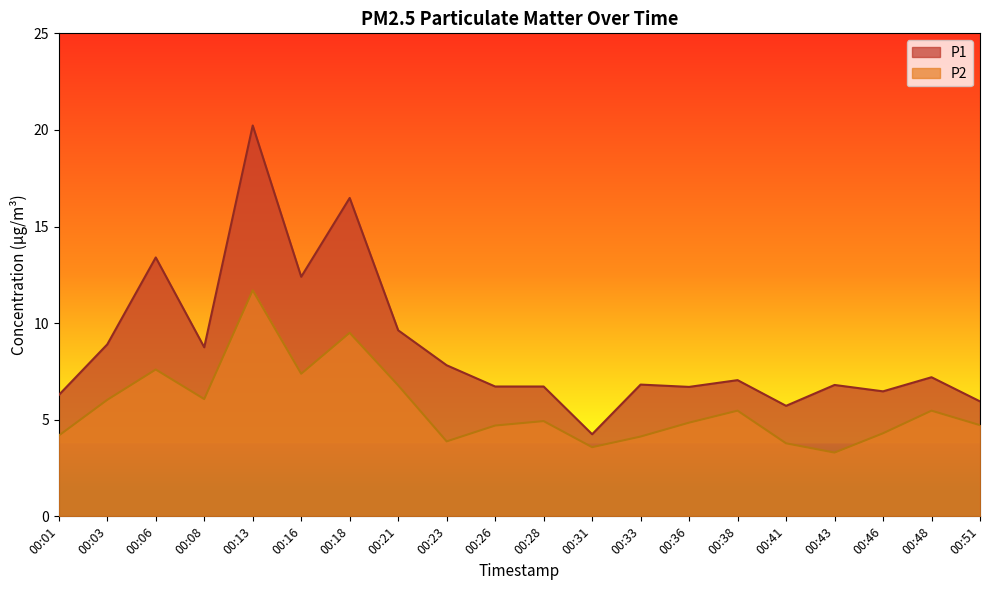

Reading left to right, what are all the values shown in this chart?

P1: 6.3	8.9	13.4	8.8	20.2	12.4	16.5	9.6	7.8	6.7	6.7	4.2	6.8	6.7	7.0	5.7	6.8	6.5	7.2	6.0
P2: 4.2	6.0	7.6	6.1	11.7	7.4	9.5	6.8	3.9	4.7	4.9	3.6	4.1	4.8	5.5	3.8	3.3	4.3	5.5	4.7